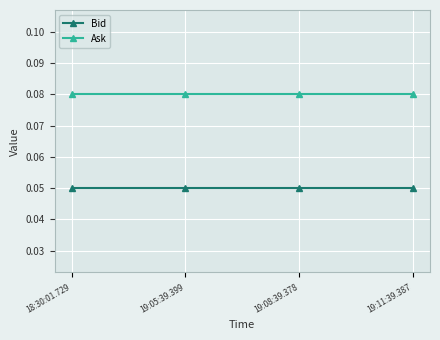

True or false: Ask and Bid intersect in this chart.

False